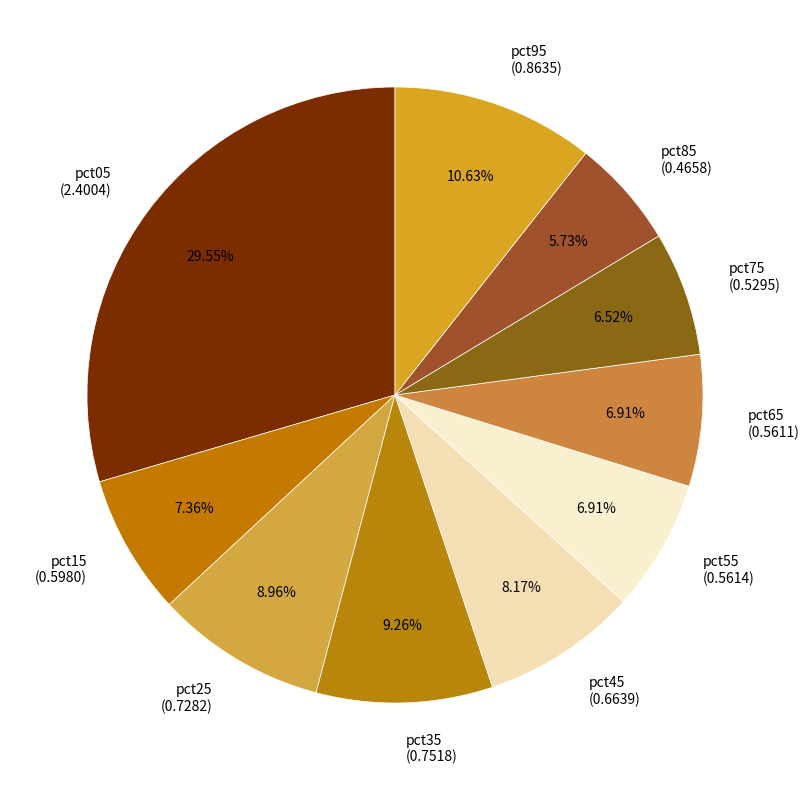

Which slice is the smallest?

pct85